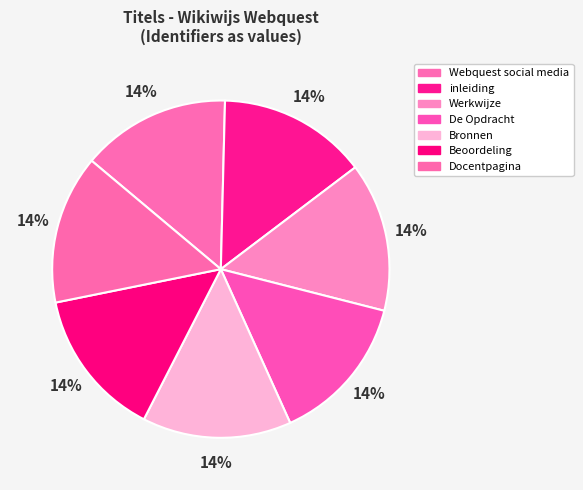

To the nearest percent, what is the average slice percentage?

14%